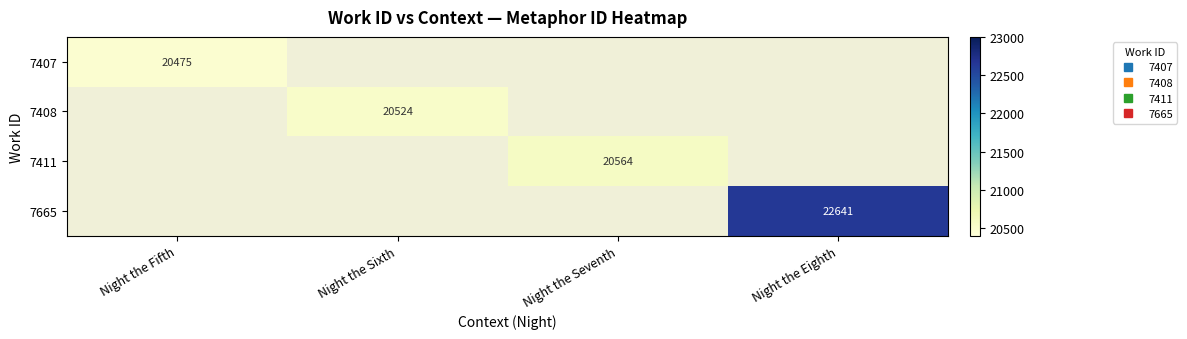

Which category has the highest value across all series?

Night the Eighth